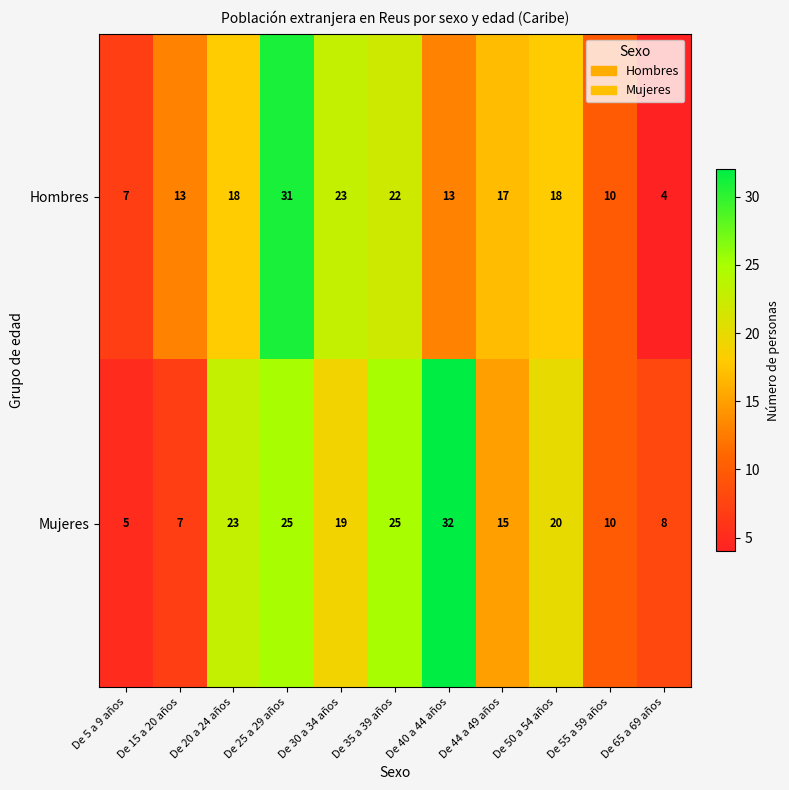

What is the average value of the Mujeres series?

17